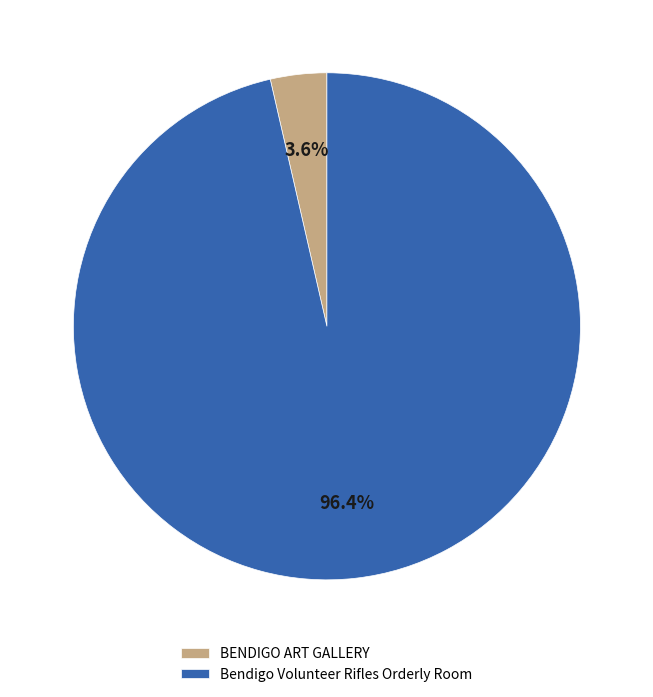

What is the largest slice in the pie chart?

Bendigo Volunteer Rifles Orderly Room